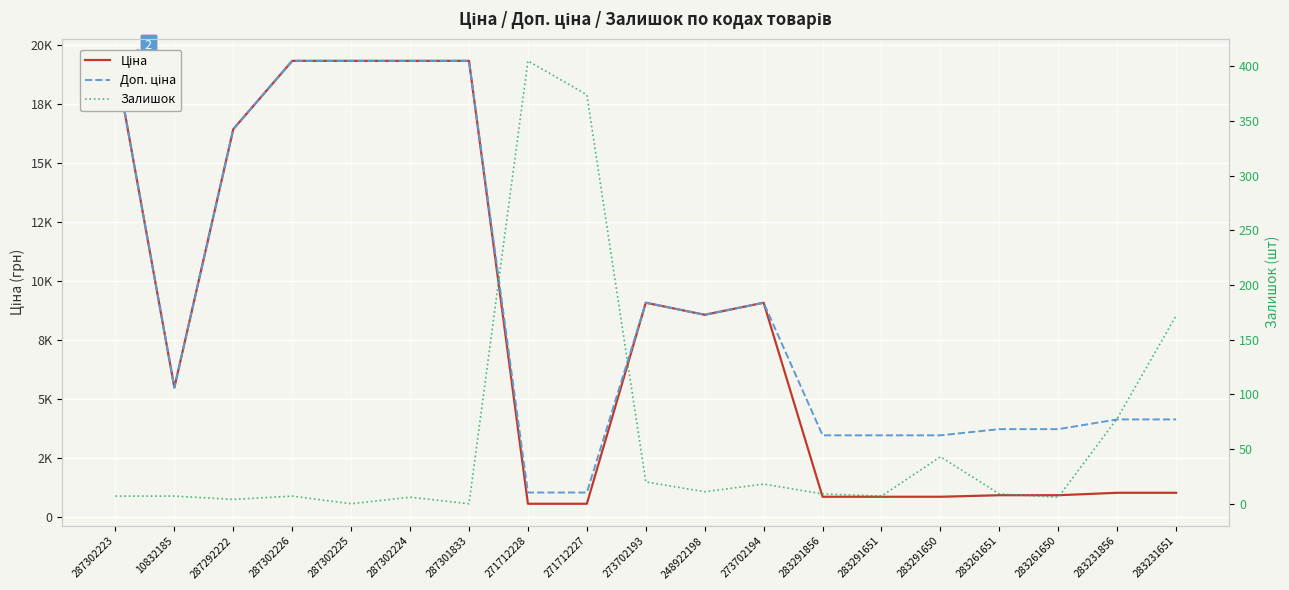

Count the number of data series in this chart.

3